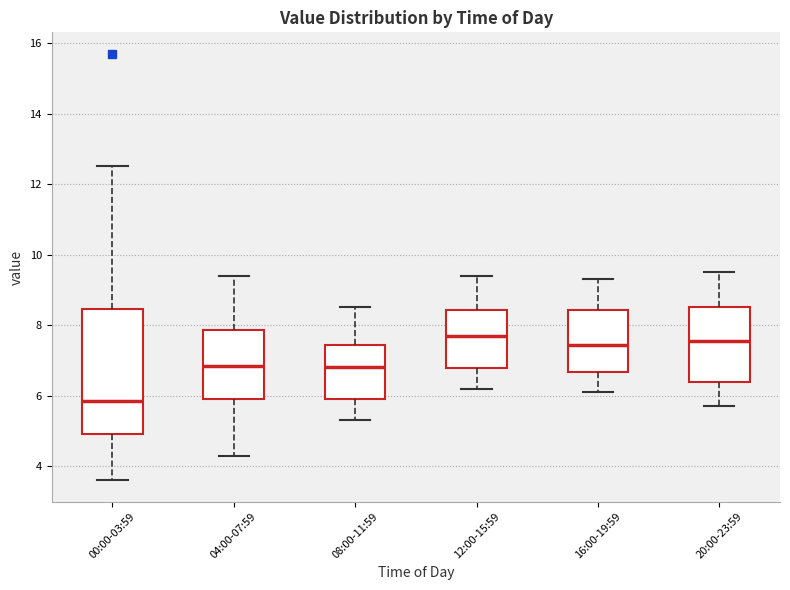

Reading left to right, transcribe this box plot: for each box, give where its median line is, the range the box spans, and where its two whiskers end, as read against the y-axis. The values are not printed on the chart, so give them approximately, as read against the axis.

00:00-03:59: median 5.8, box 5.0 to 8.4, whiskers 3.6 to 12.6
04:00-07:59: median 6.8, box 6.0 to 7.8, whiskers 4.4 to 9.4
08:00-11:59: median 6.8, box 6.0 to 7.4, whiskers 5.4 to 8.6
12:00-15:59: median 7.8, box 6.8 to 8.4, whiskers 6.2 to 9.4
16:00-19:59: median 7.4, box 6.6 to 8.4, whiskers 6.2 to 9.4
20:00-23:59: median 7.6, box 6.4 to 8.6, whiskers 5.8 to 9.6